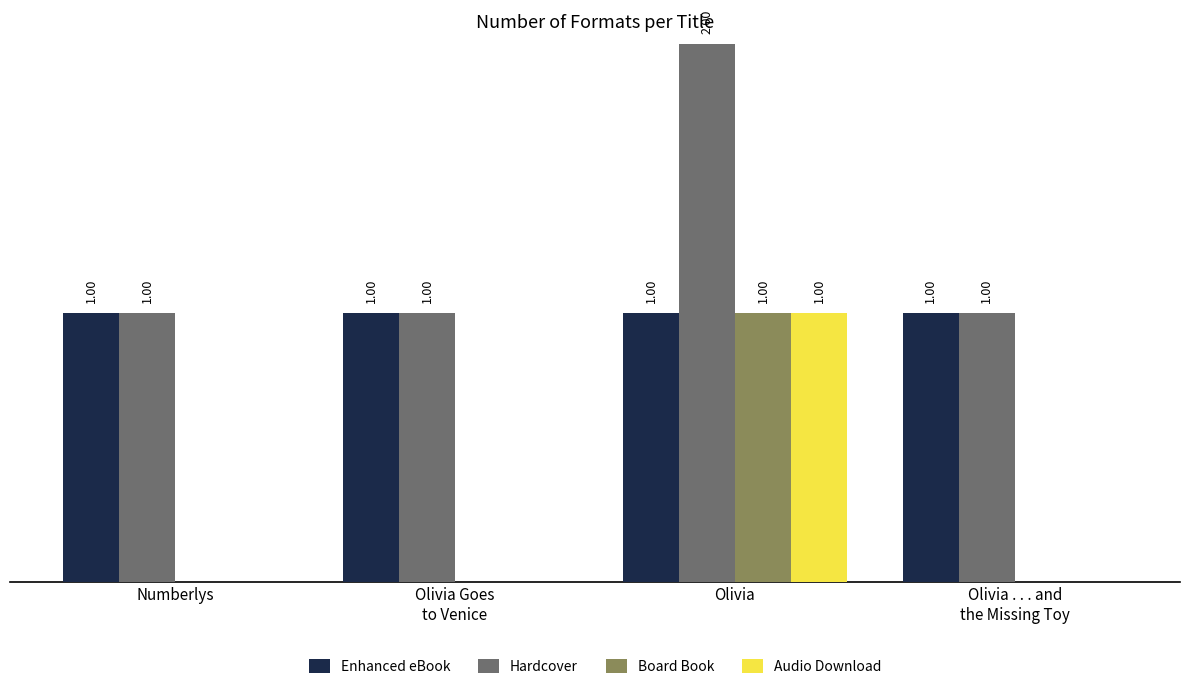

Which category has the highest value in the Hardcover series?

Olivia